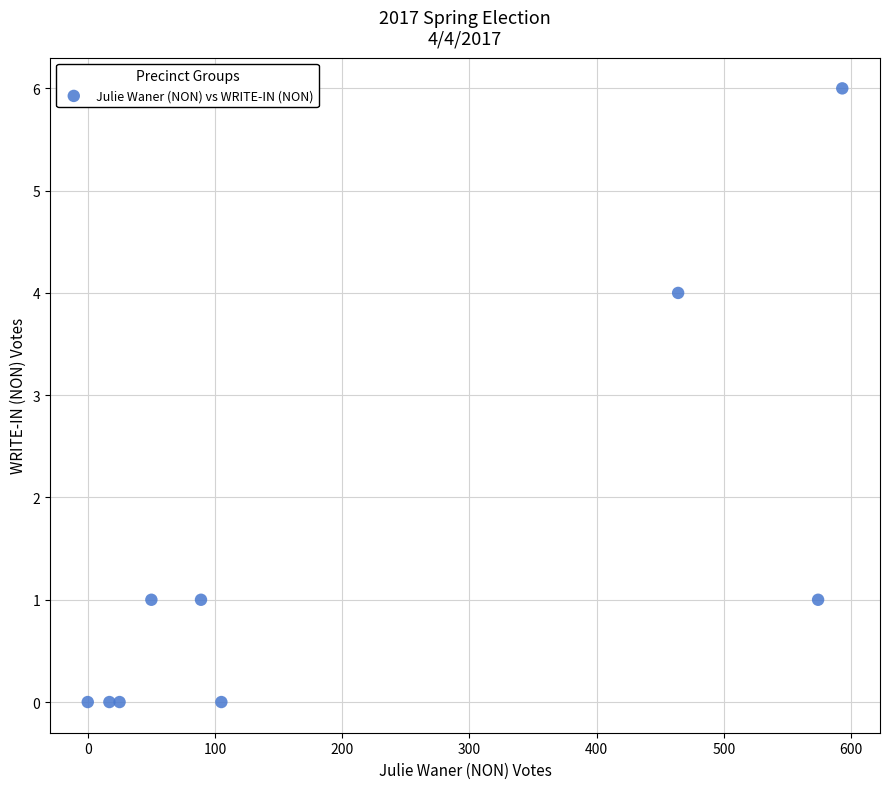

What is the average X value?

213